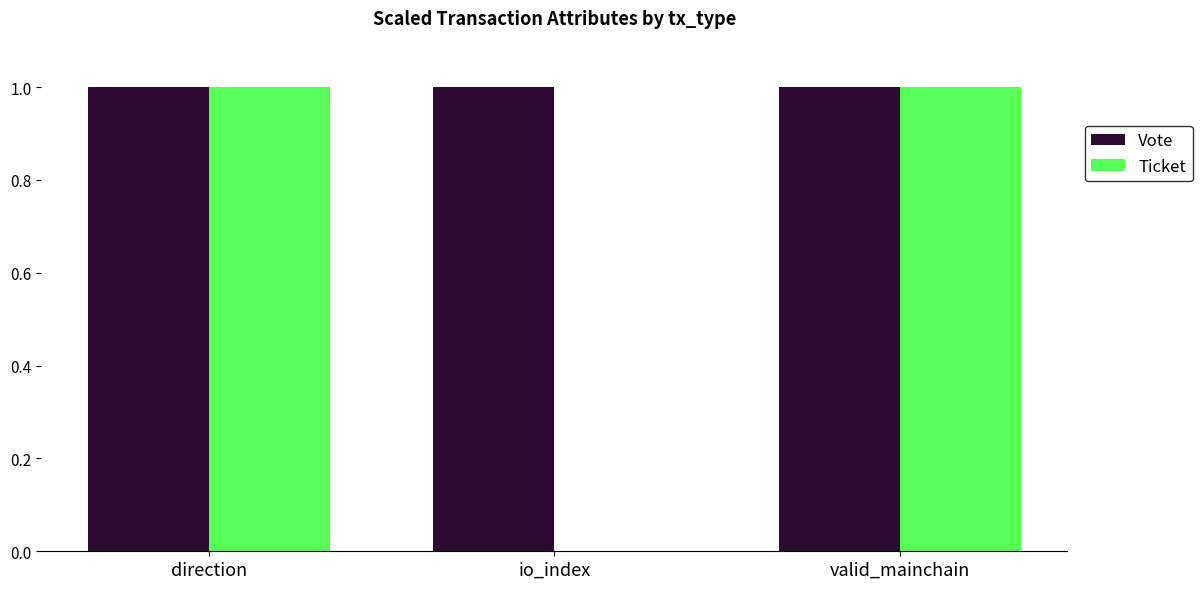

True or false: Vote has a value of 0 at valid_mainchain.

False